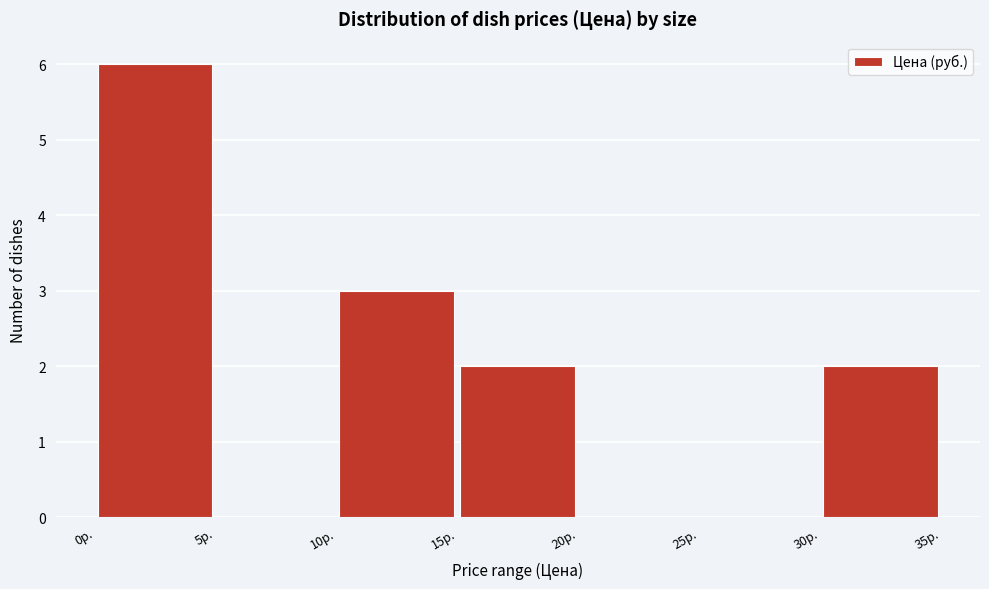

Reading left to right, transcribe this chart: for each bar, give the range it covers on the x-axis and its height. The values are not printed on the chart, so give them approximately, as read against the axis.

0 to 5: 6
5 to 10: 0
10 to 15: 3
15 to 20: 2
20 to 25: 0
25 to 30: 0
30 to 35: 2